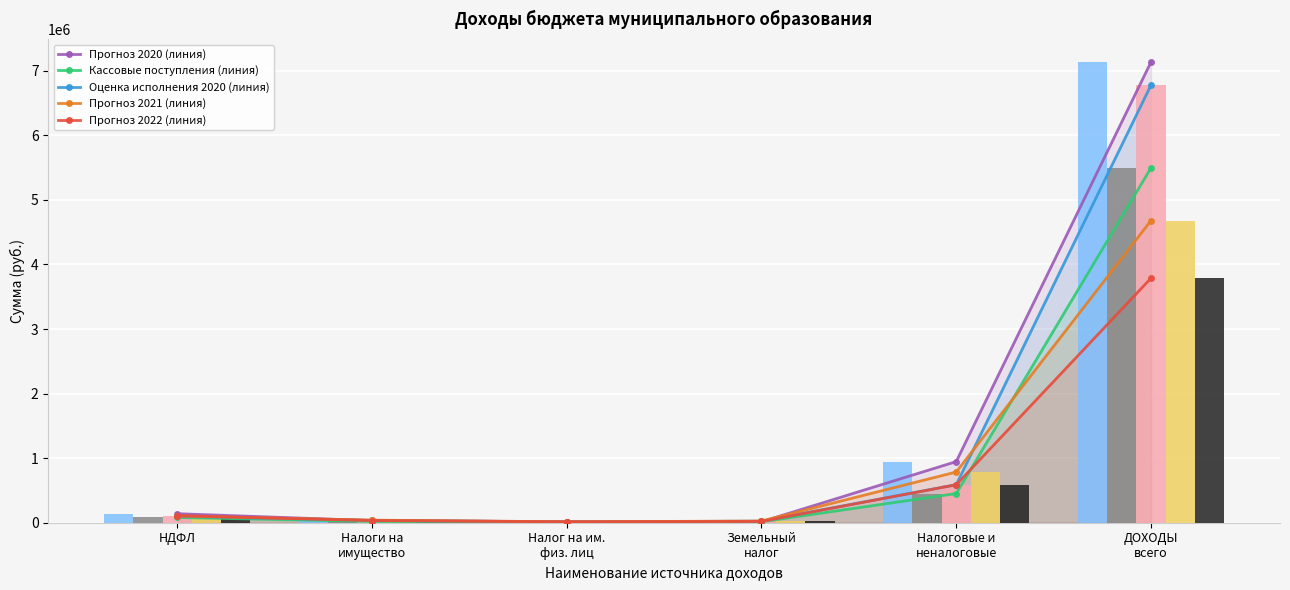

What is the average value of the Оценка исполнения 2020 series?

1256013.8